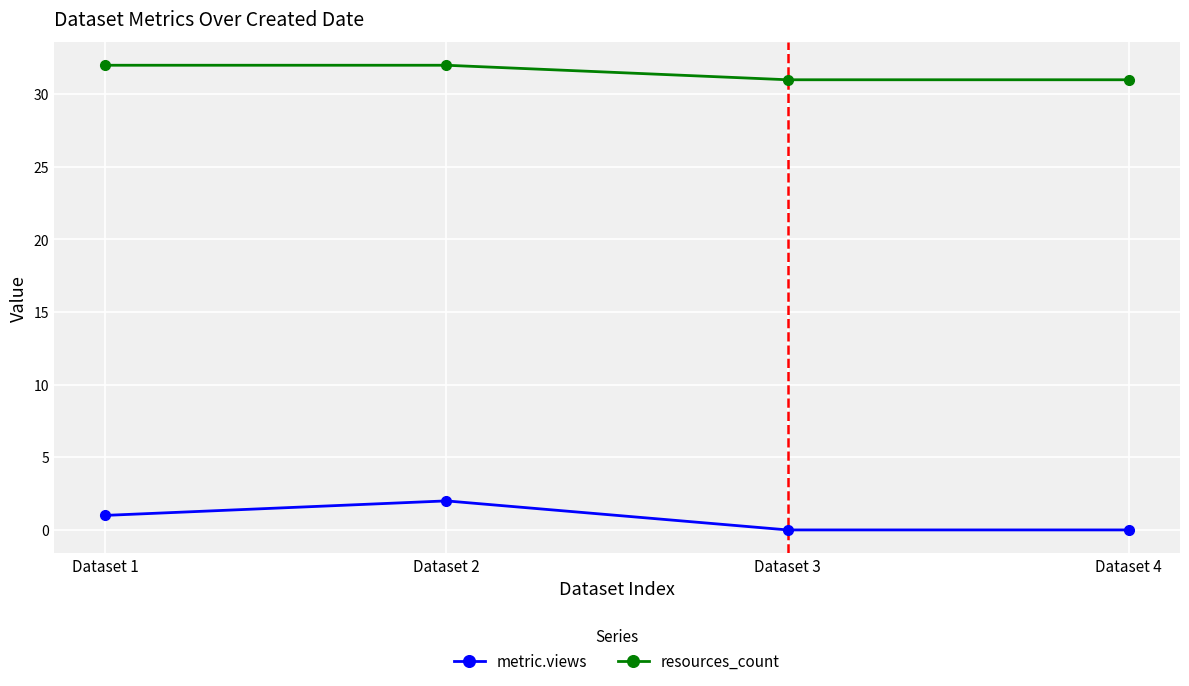

Reading right to left, list all the values displayed in this chart.

metric.views: Dataset 4=0	Dataset 3=0	Dataset 2=2	Dataset 1=1
resources_count: Dataset 4=31	Dataset 3=31	Dataset 2=32	Dataset 1=32